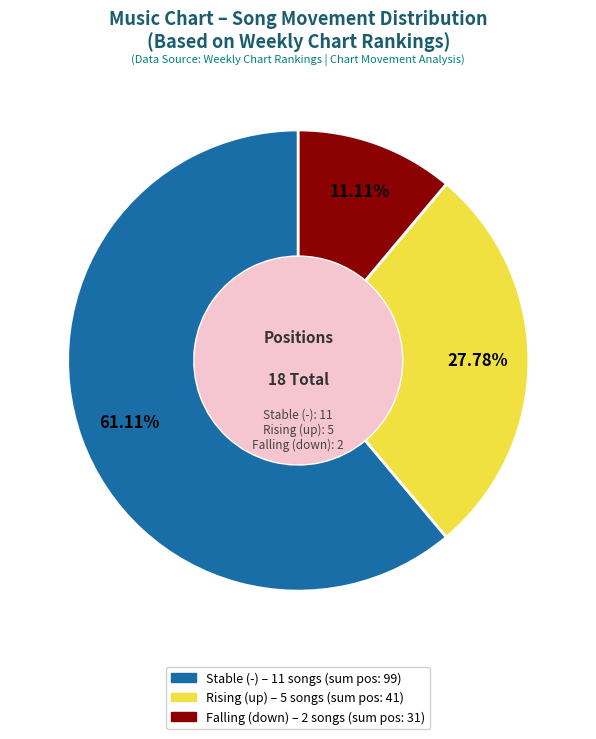

Is there a majority slice in this chart?

Yes